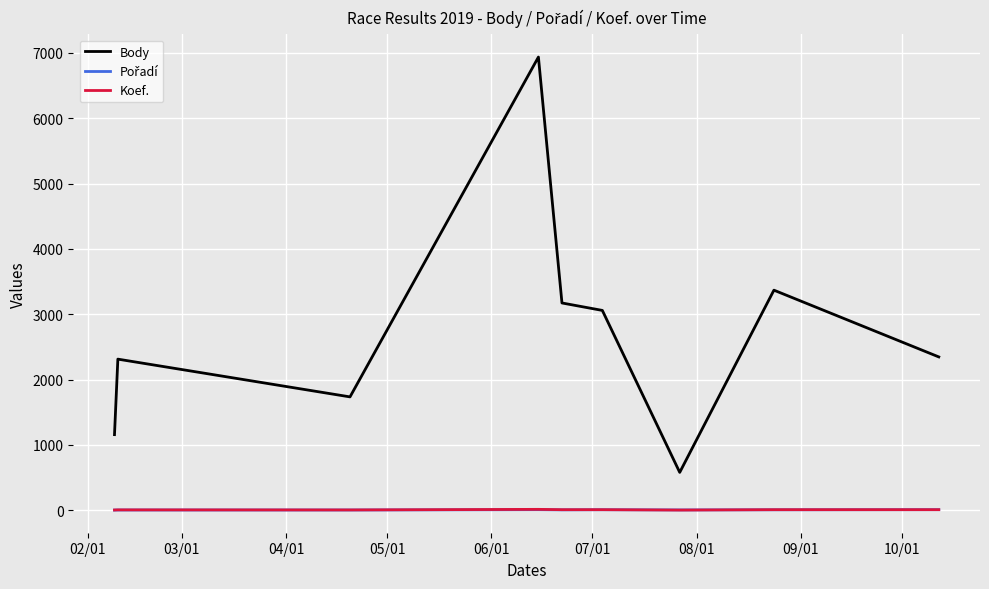

Which series has the largest total across all categories?

Body